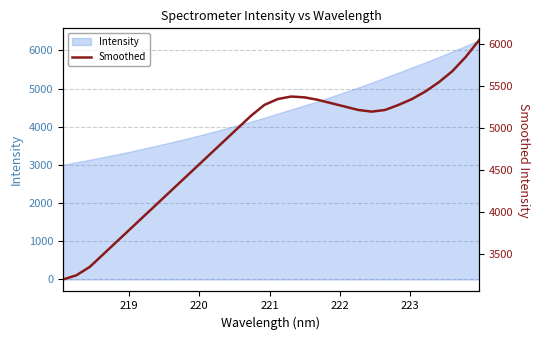

Does the chart have visible grid lines?

Yes